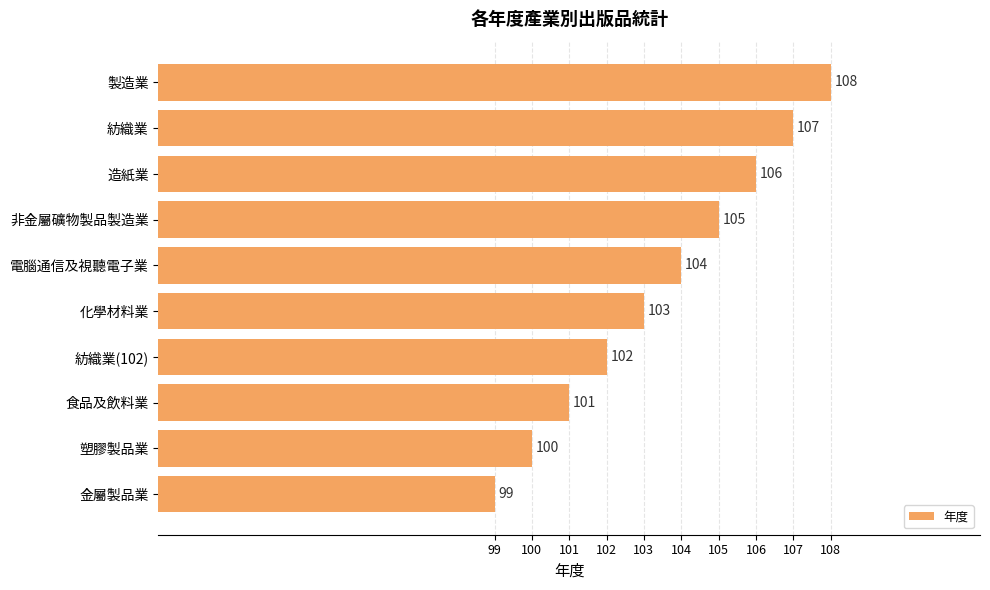

How many values are between 101 and 106?

6